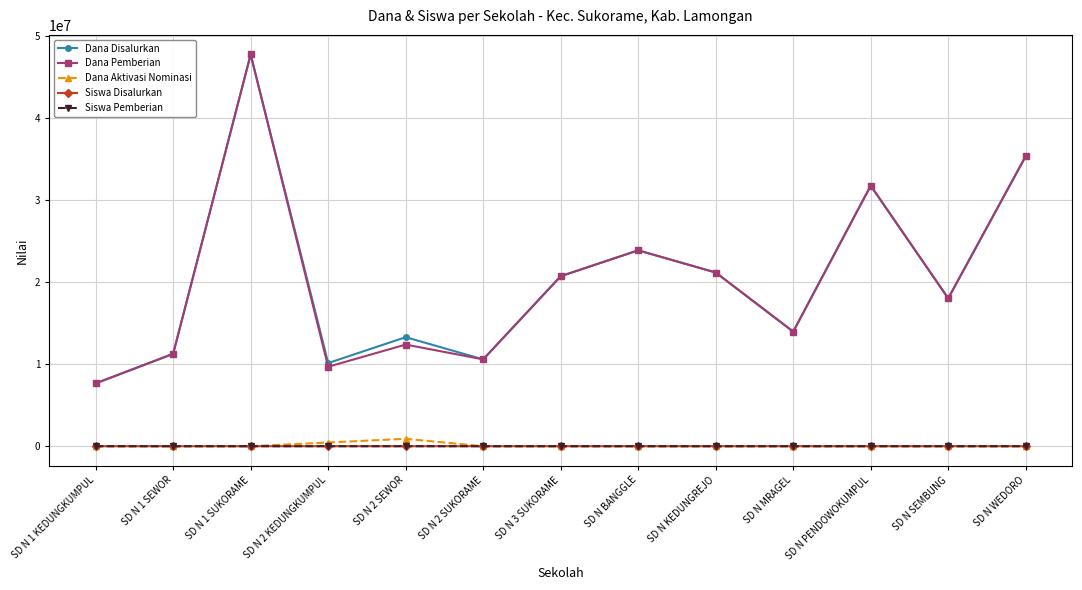

What is the minimum value for Dana Pemberian?

7650000